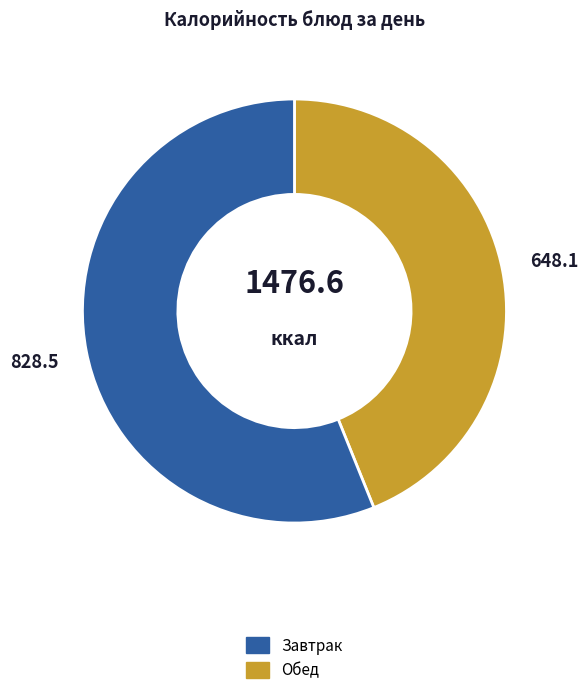

How many segments does this pie chart have?

2